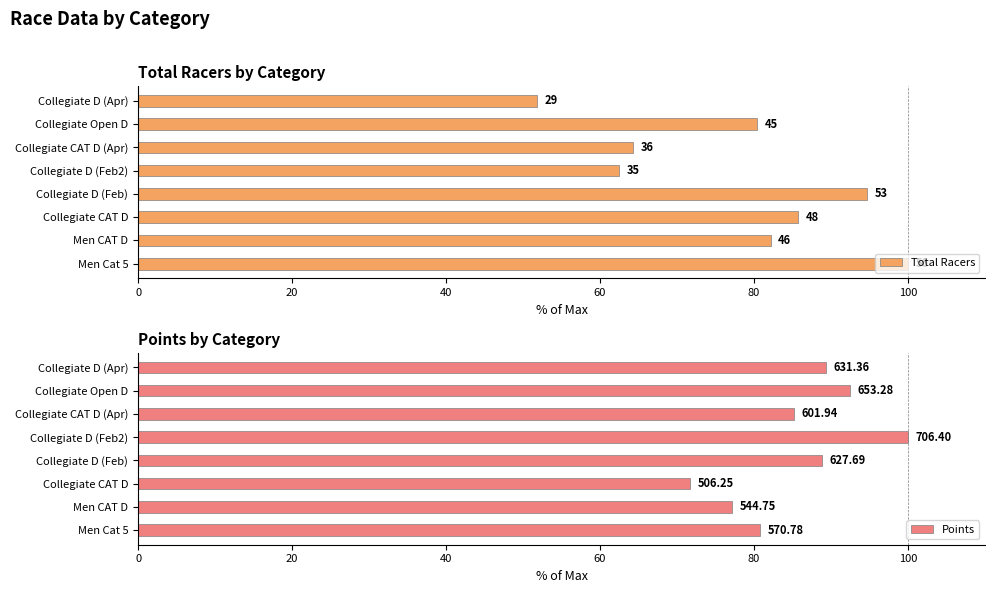

What is the spread (max minus min) of values at Collegiate D (Feb)?

5.8